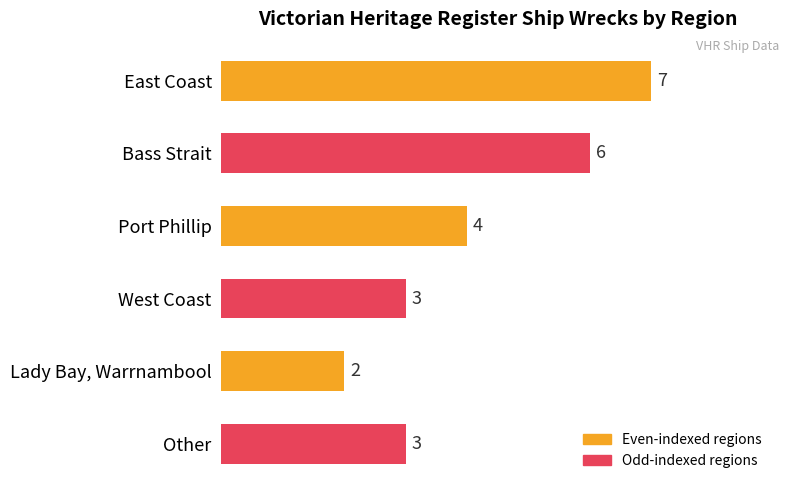

Which category has the lowest value across all series?

Lady Bay, Warrnambool